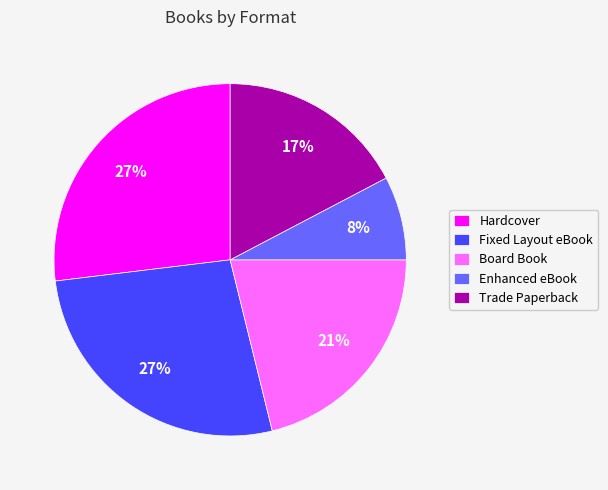

Between Trade Paperback and Enhanced eBook, which is larger?

Trade Paperback